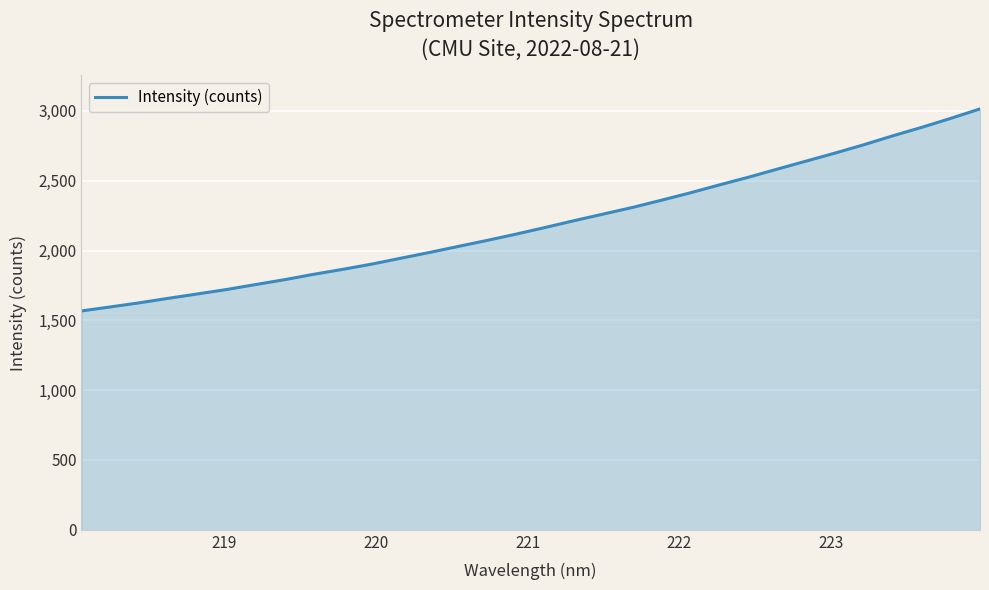

True or false: the data has more than 1 interior local peaks.

False